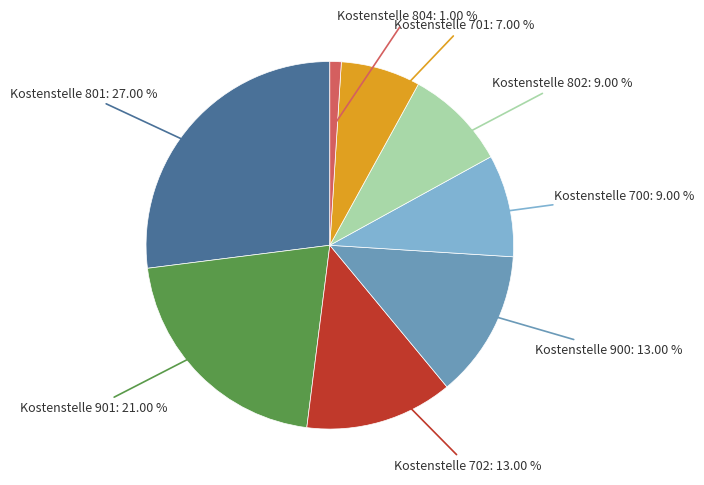

Does any single category account for the majority?

No